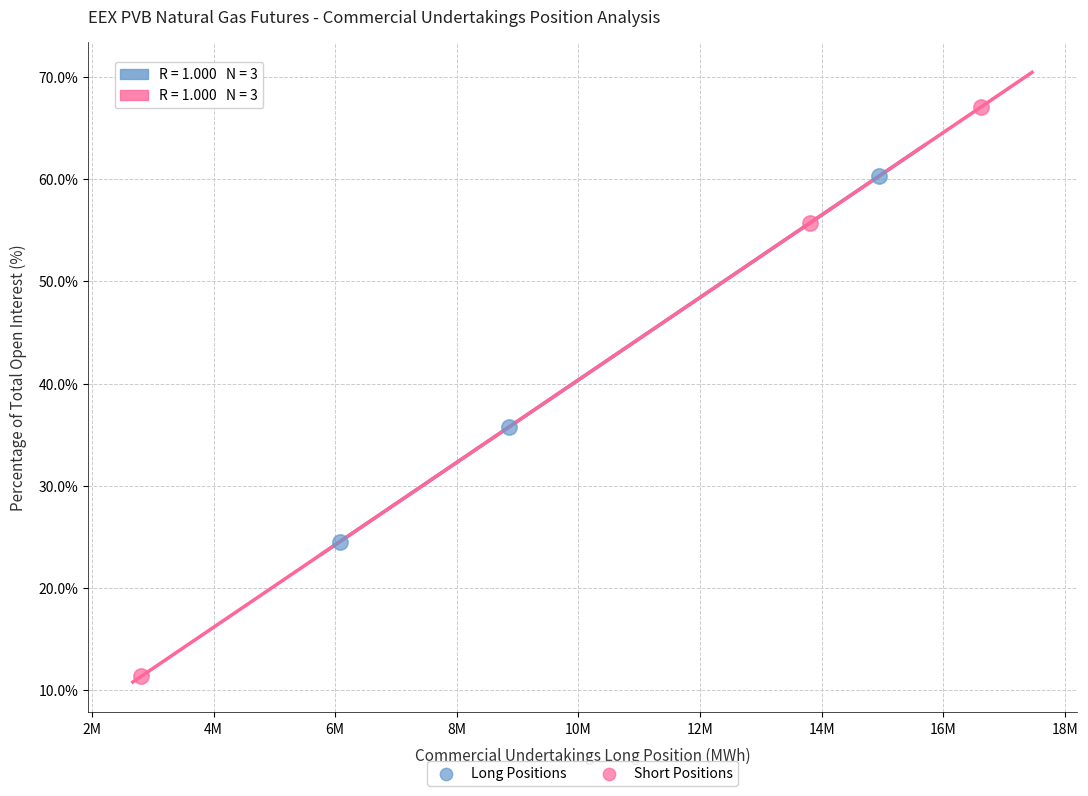

Which series has the largest Y range (max minus min)?

Short Positions